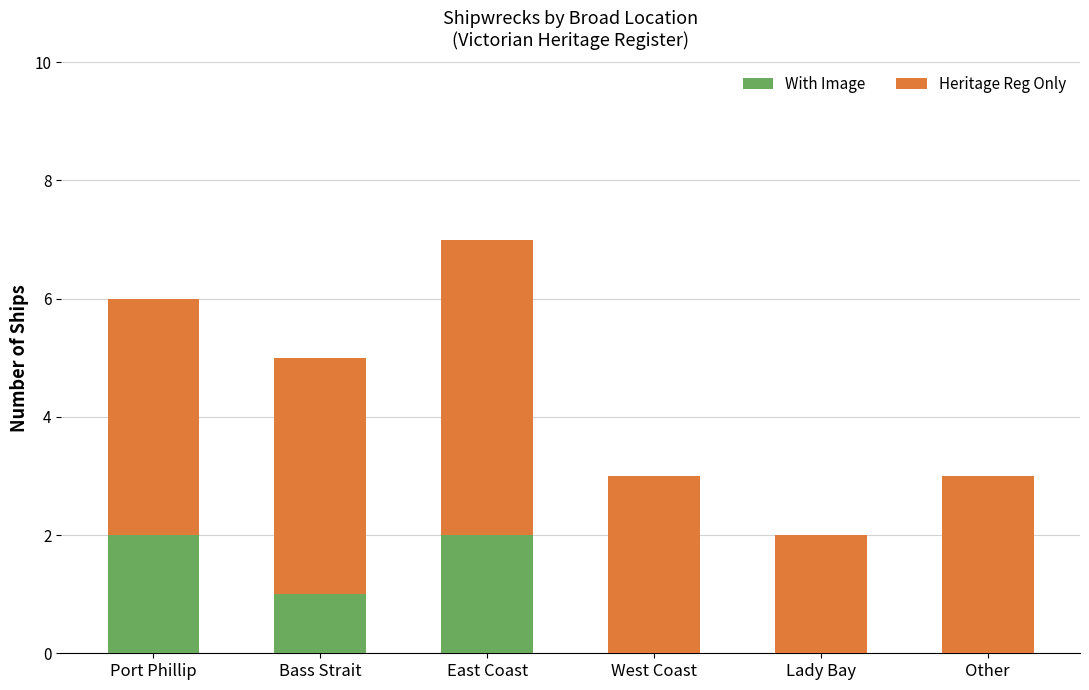

What is the sum of all With Image values?

5